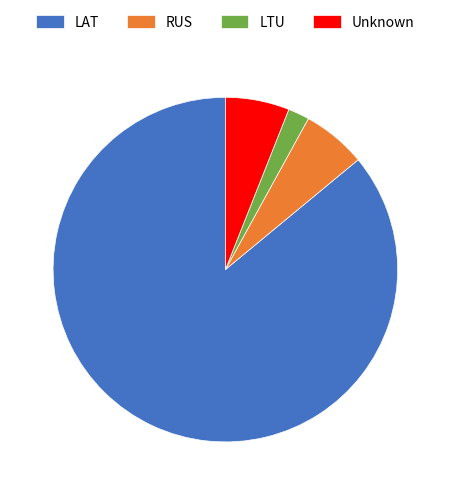

Is there any slice that represents more than half of the pie?

Yes